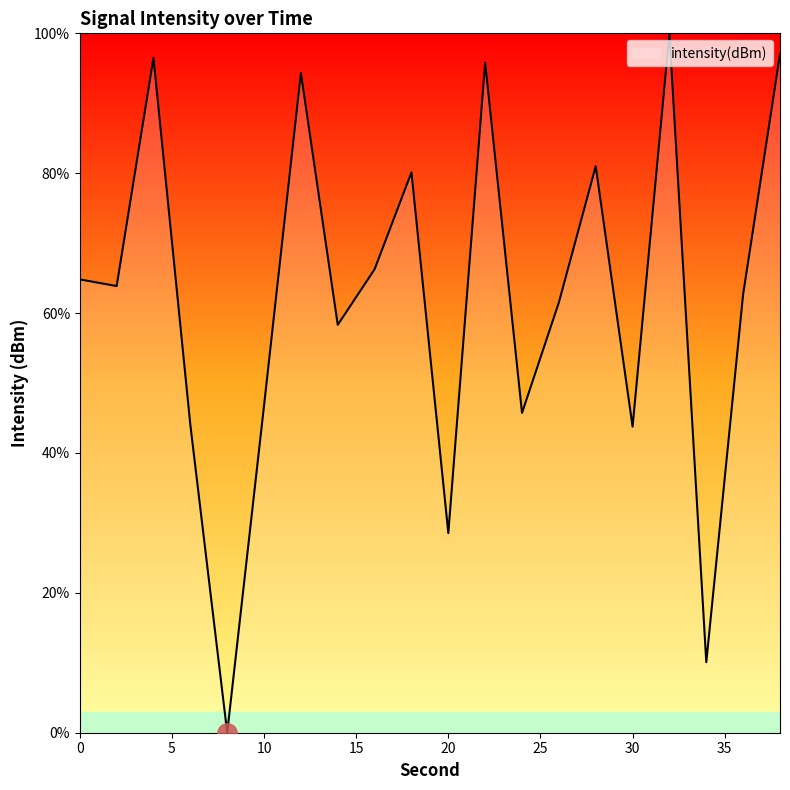

How many lines are shown in the chart?

1